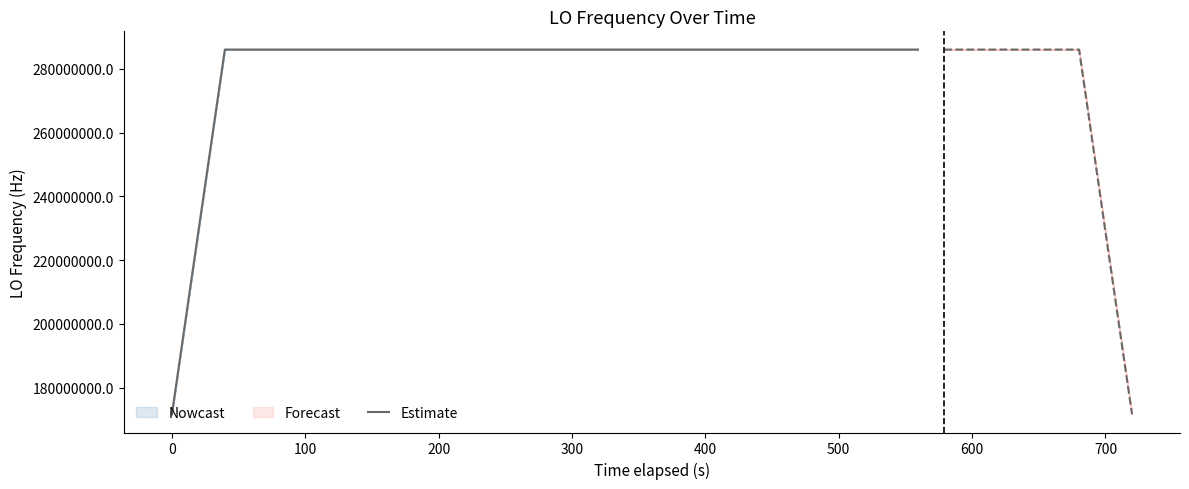

The value at 100 is 135201030.4. True or false?

False